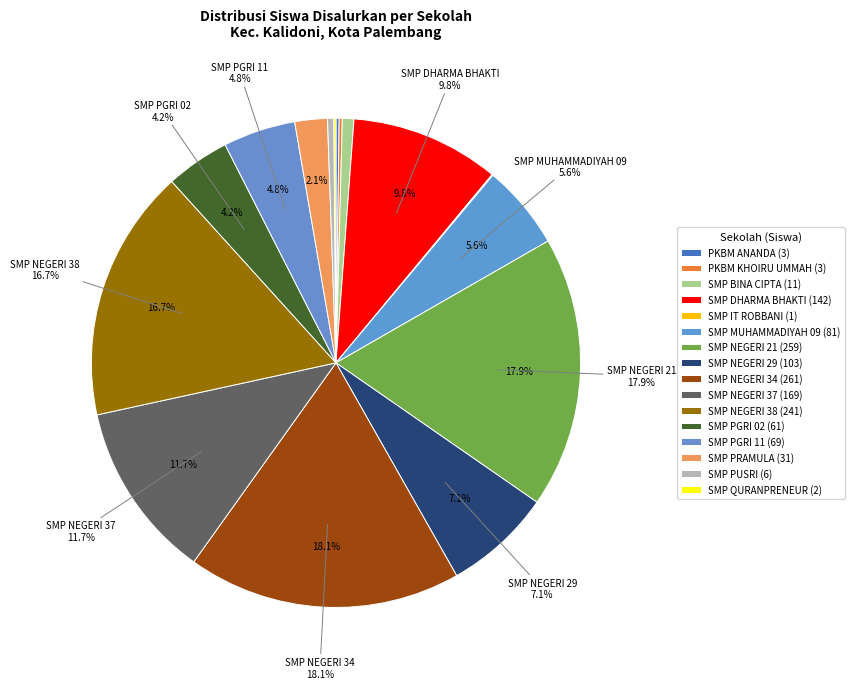

Combined, what portion of the pie is PKBM ANANDA and SMP NEGERI 21?

18.2%